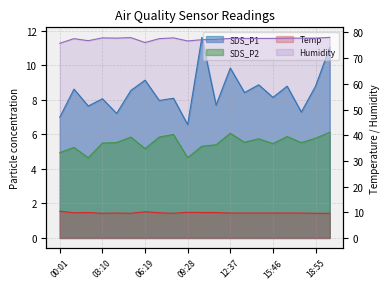

Where is SDS_P1 nearest to the value 9?

14:43